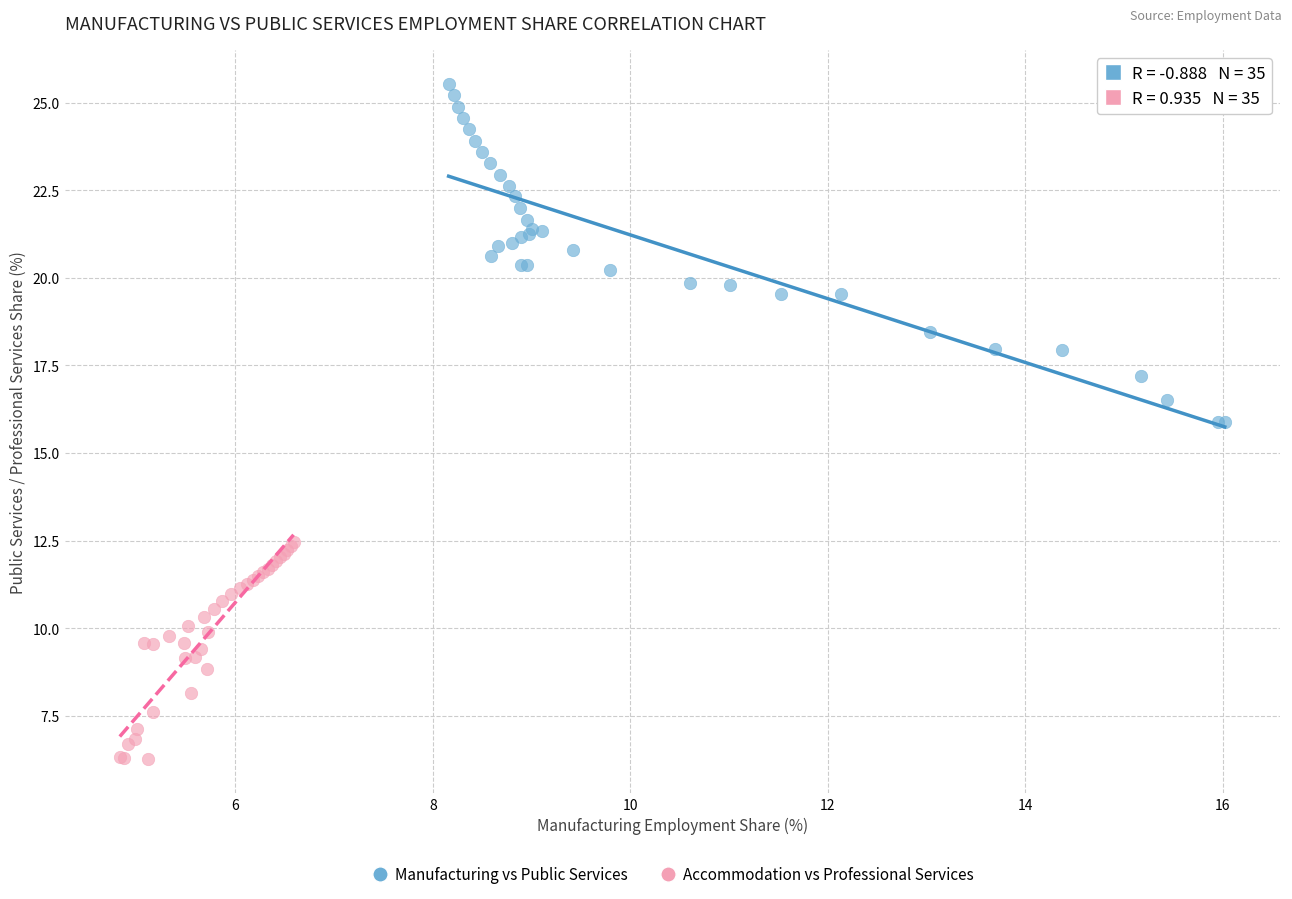

Which series has the largest Y range (max minus min)?

Manufacturing vs Public Services